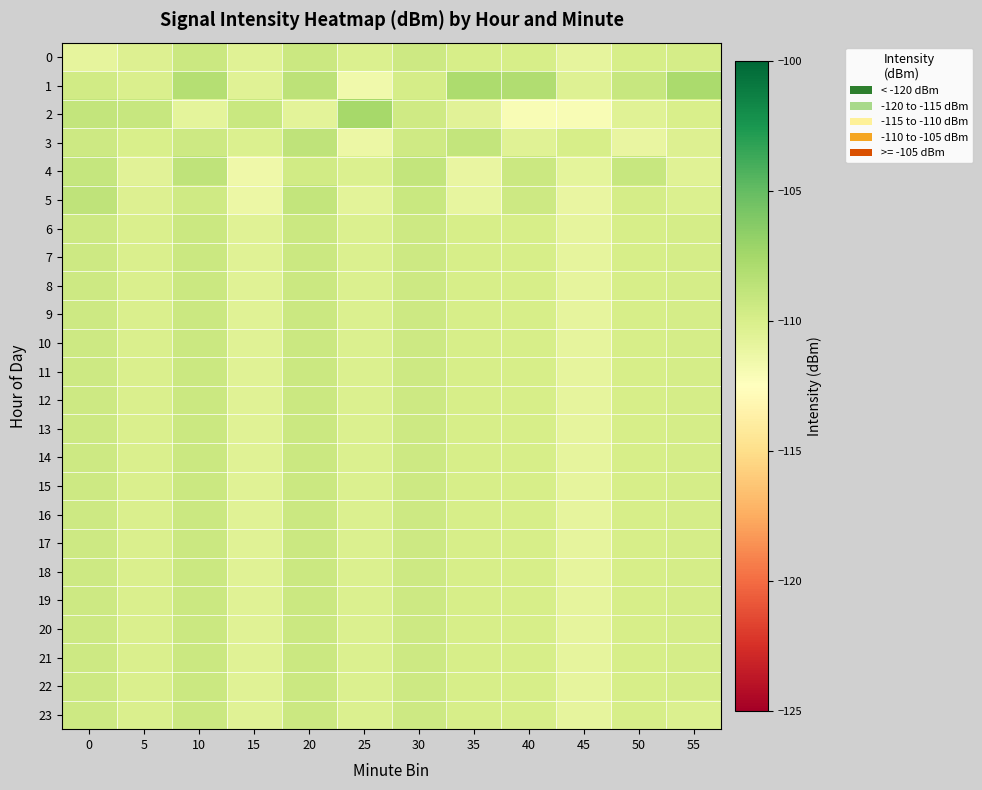

What is the difference between the highest and lowest values at 0?

2.1